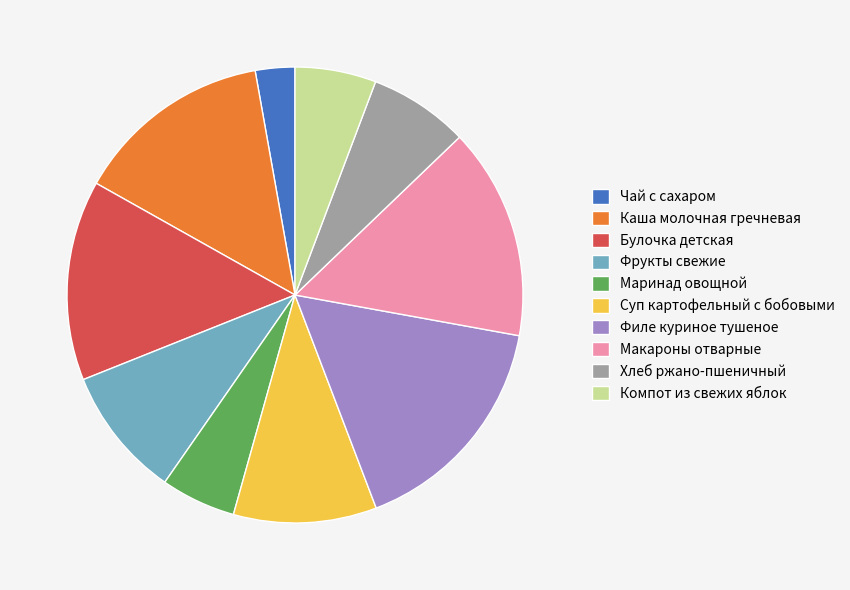

How many slices are in this pie chart?

10